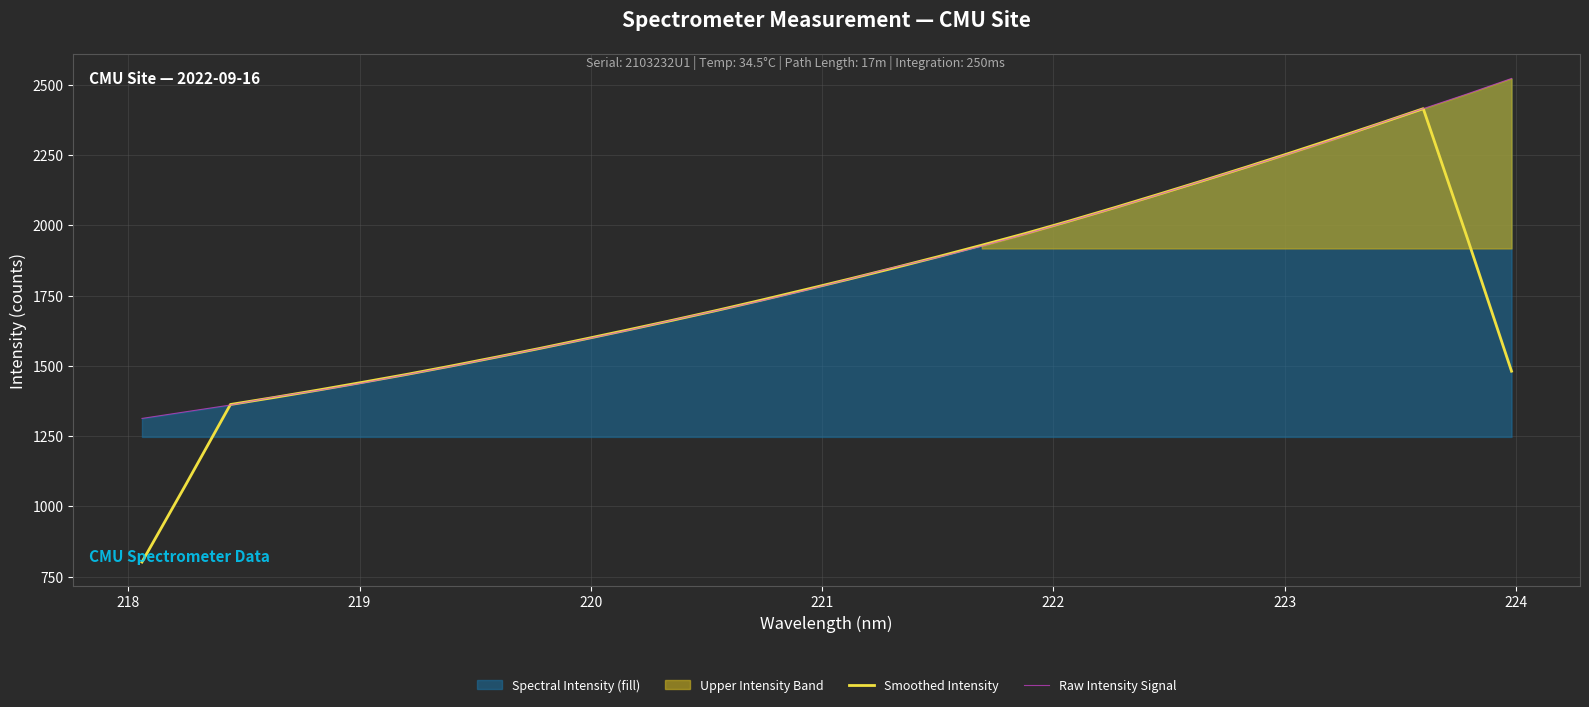

Rank the series by their maximum value, from lowest to highest.

Smoothed Intensity, Raw Intensity Signal